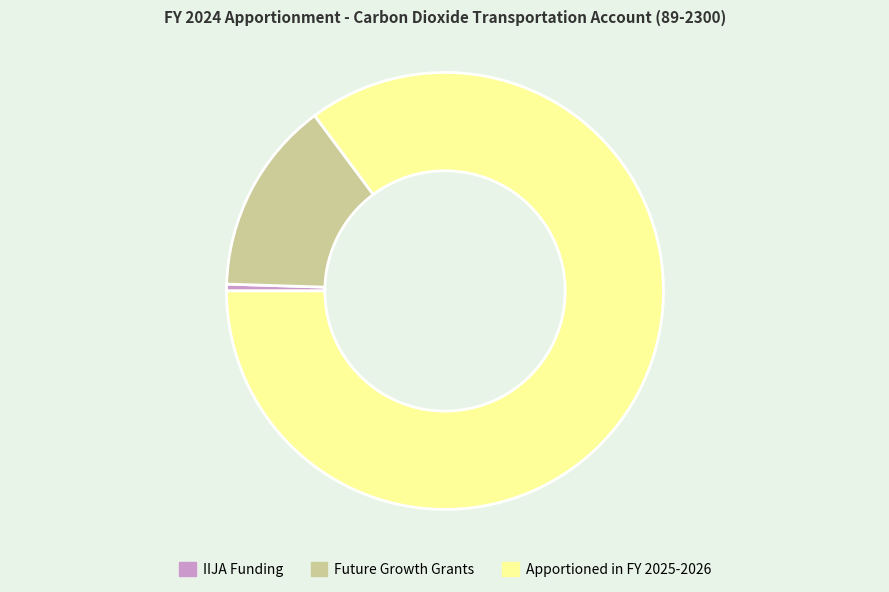

Rank the categories by value from lowest to highest.

IIJA Funding, Future Growth Grants, Apportioned in FY 2025-2026